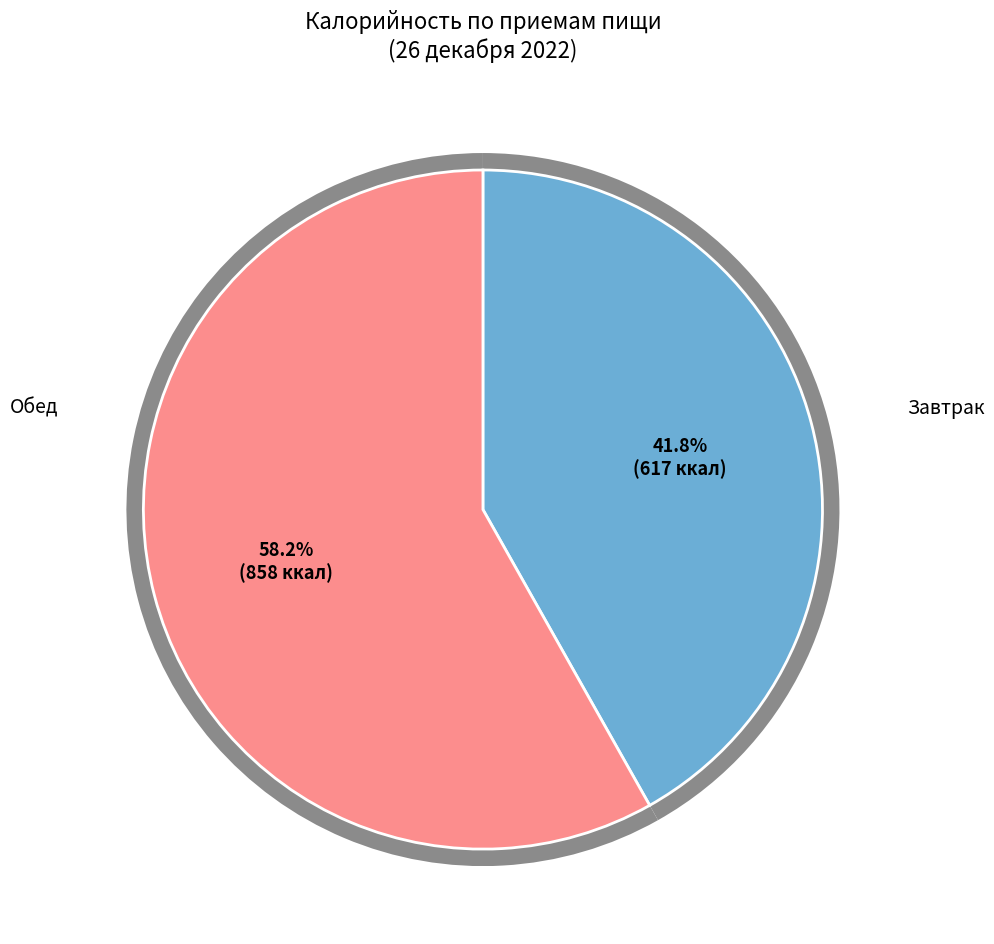

How many slices are in this pie chart?

2